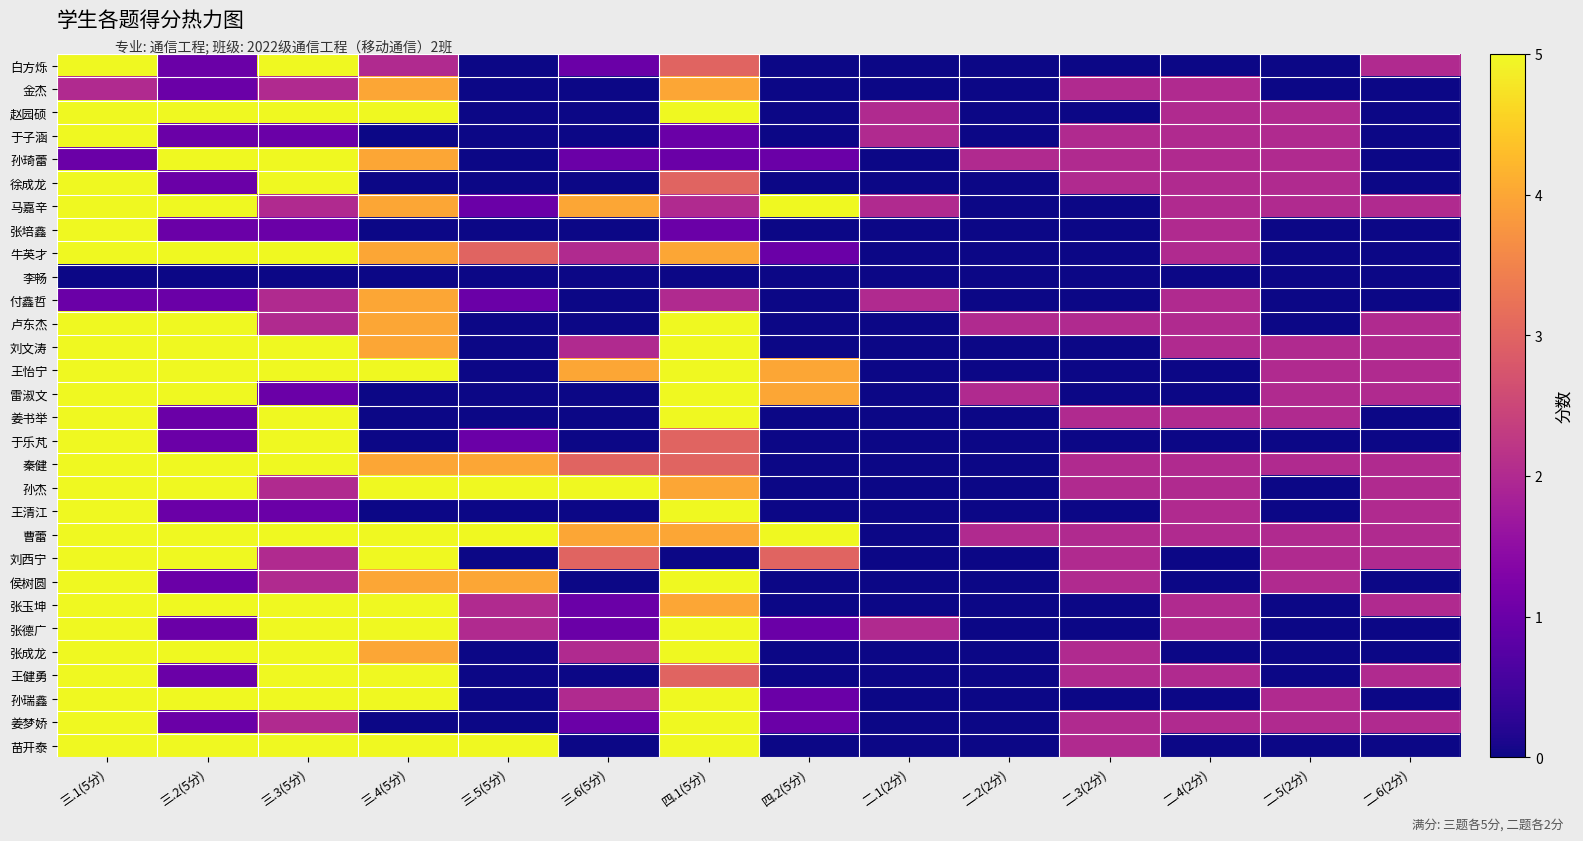

Between 三.3(5分) and 三.6(5分), which is larger?

三.3(5分)